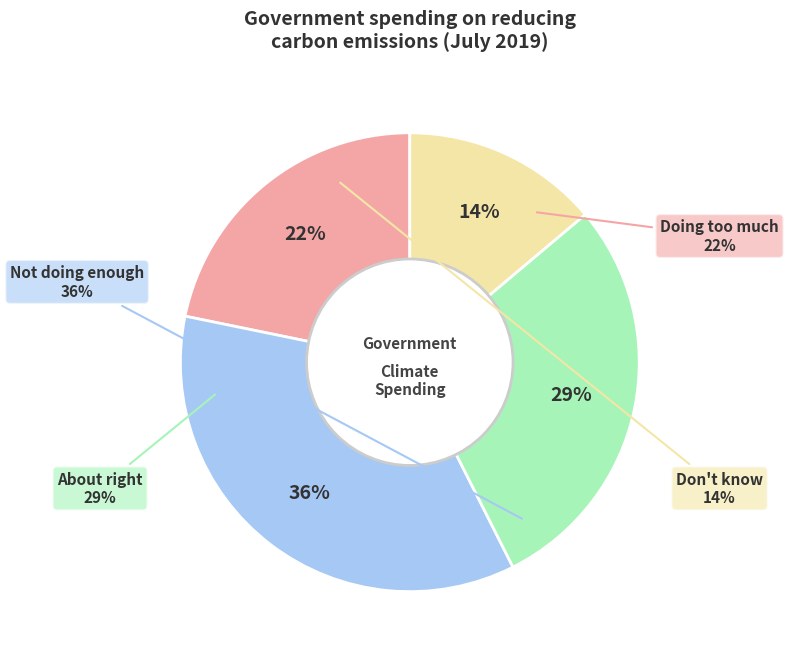

Is there any slice that represents more than half of the pie?

No